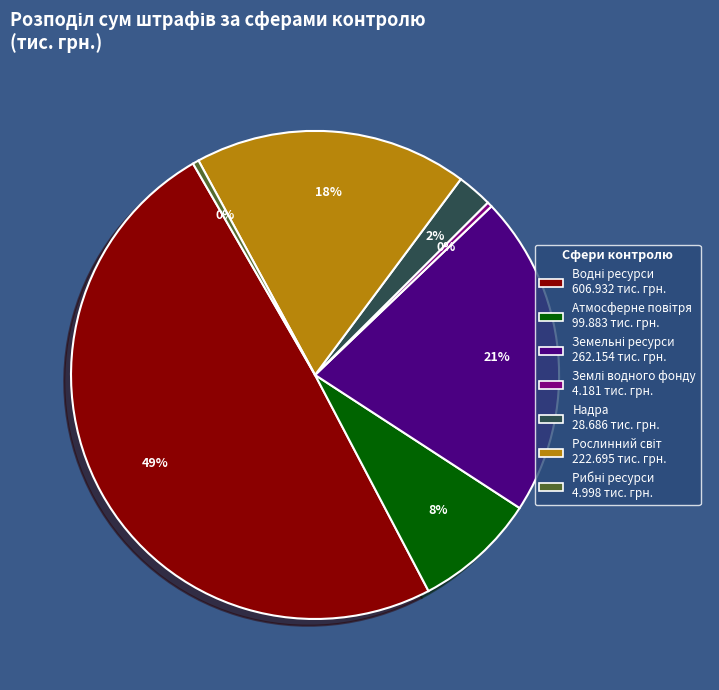

Is there any slice that represents more than half of the pie?

No